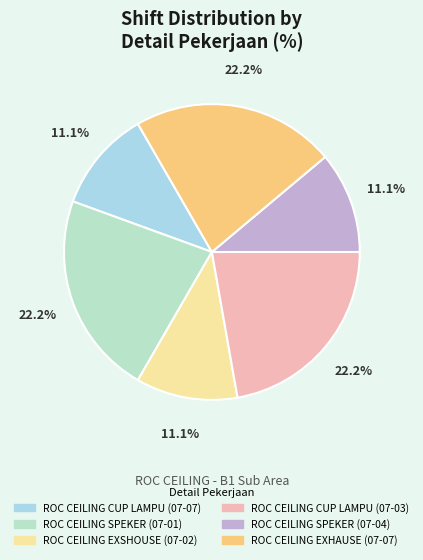

To the nearest percent, what percentage of the pie is ROC CEILING EXHAUSE (07-07)?

22%